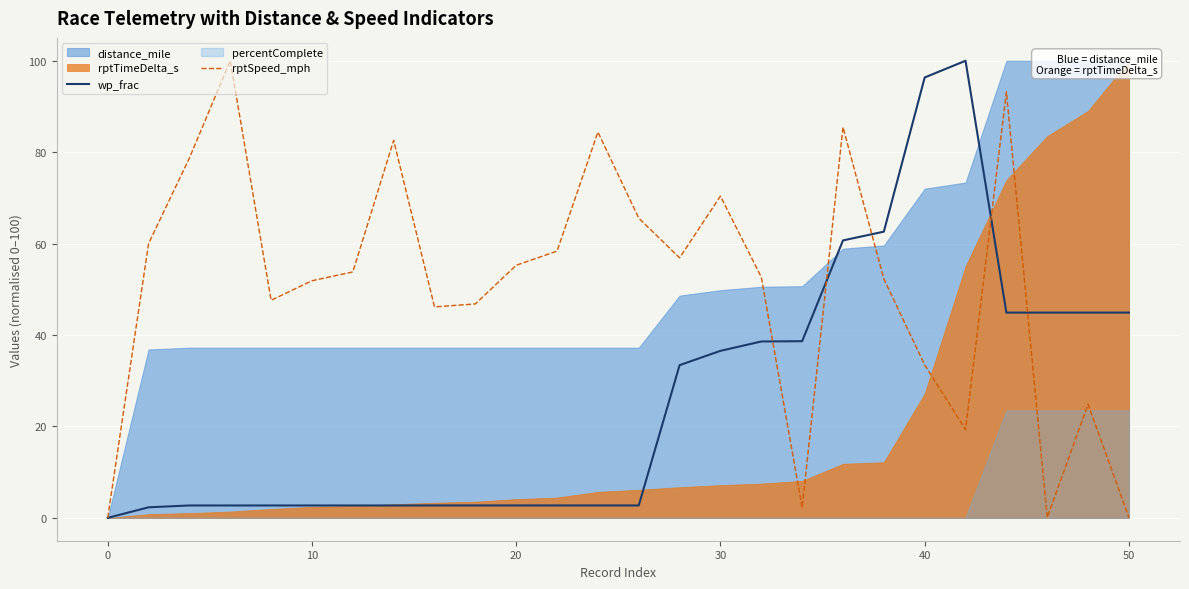

The wp_frac series shows 10.7 at 50. True or false?

False